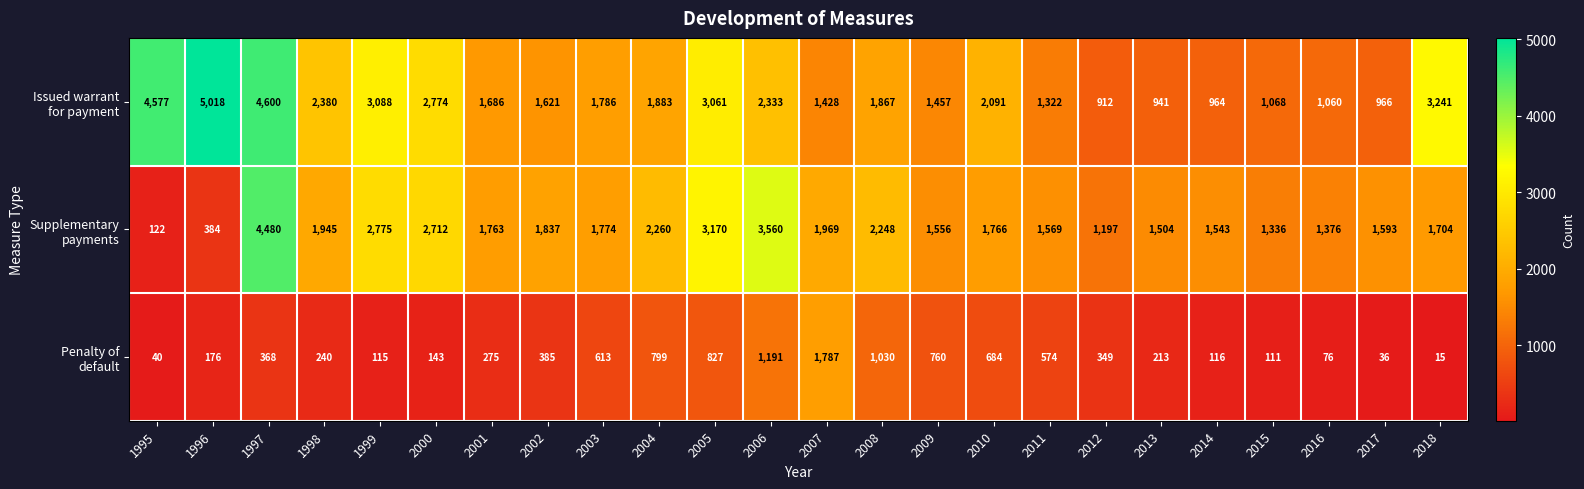

Count the number of data series in this chart.

3